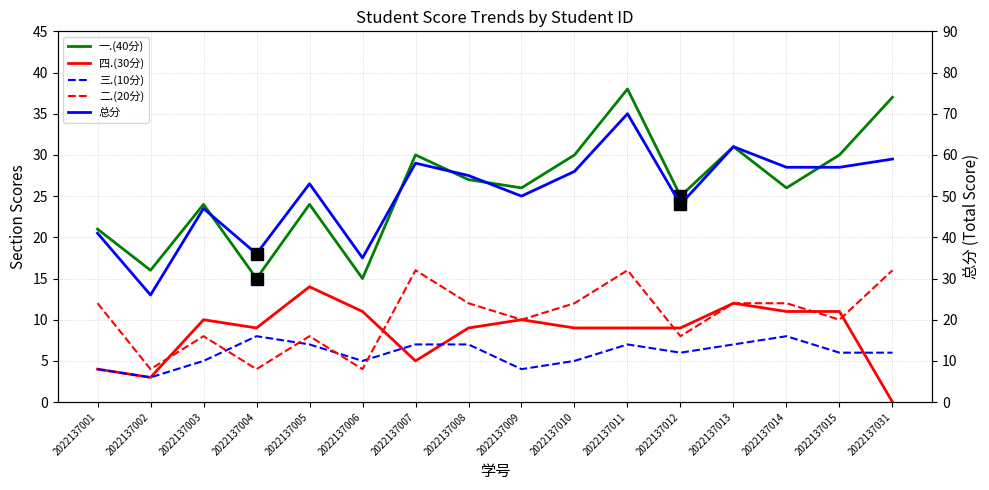

The value of 总分 at 2022137006 is 52. True or false?

False